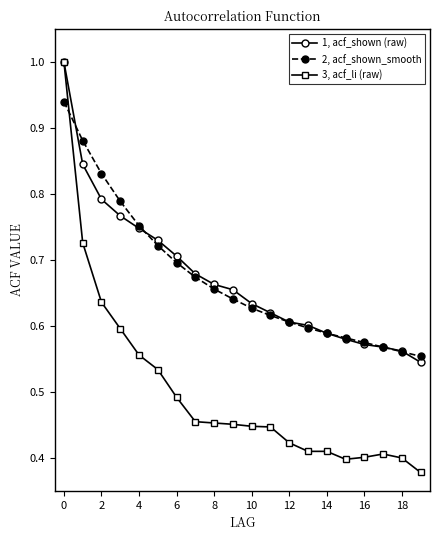

At how many categories does at least one series exceed 0?

20